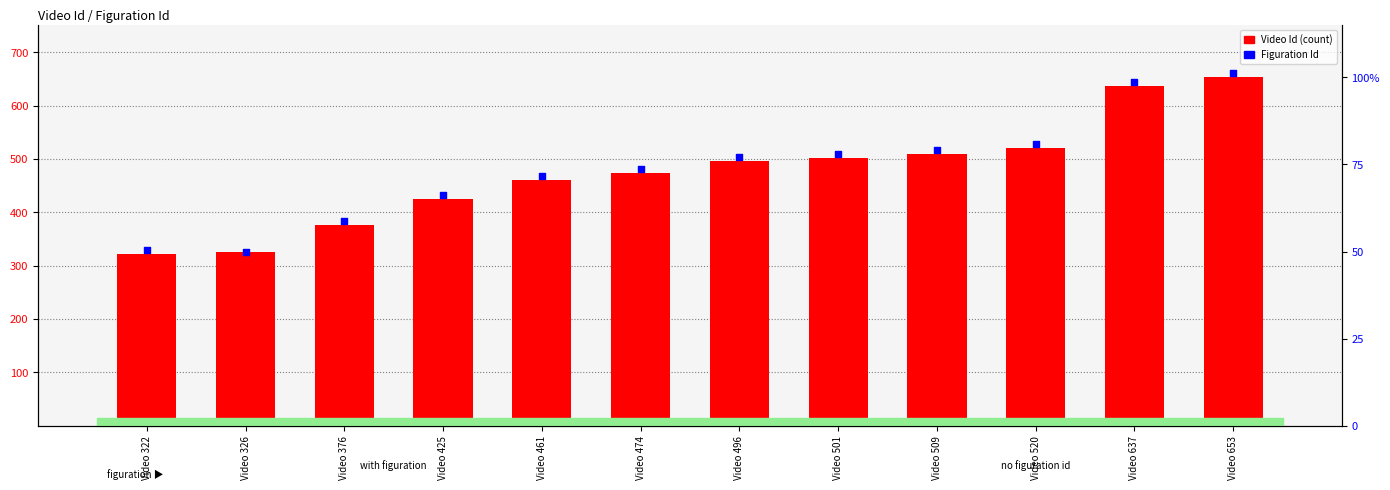

What are all the series names shown in the legend?

Video Id (count), Figuration Id